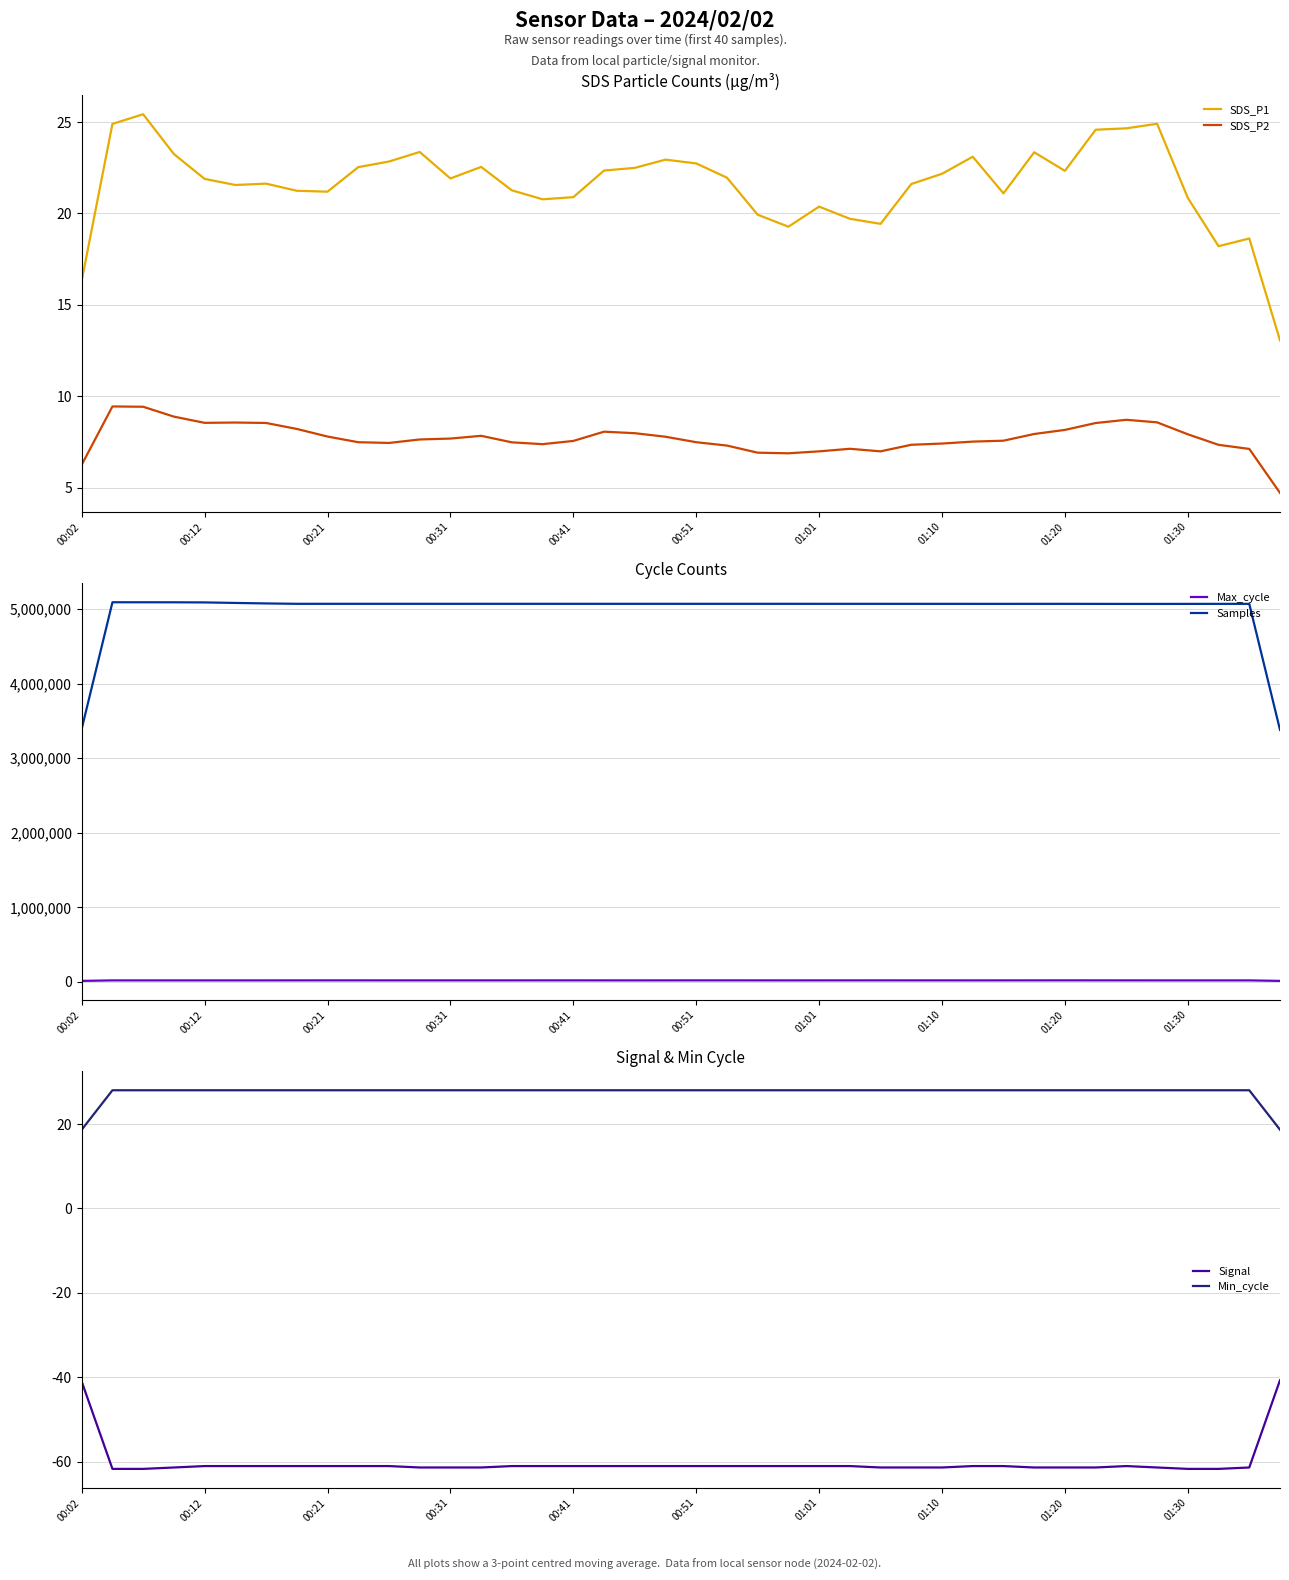

True or false: SDS_P1 and SDS_P2 intersect in this chart.

False